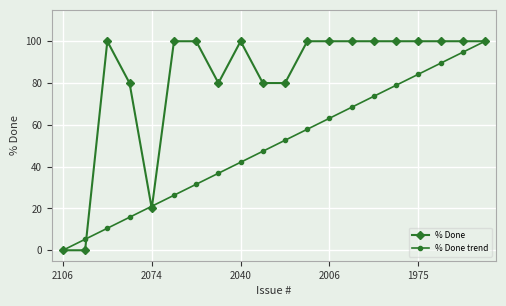

What is the greatest value displayed?

100.0